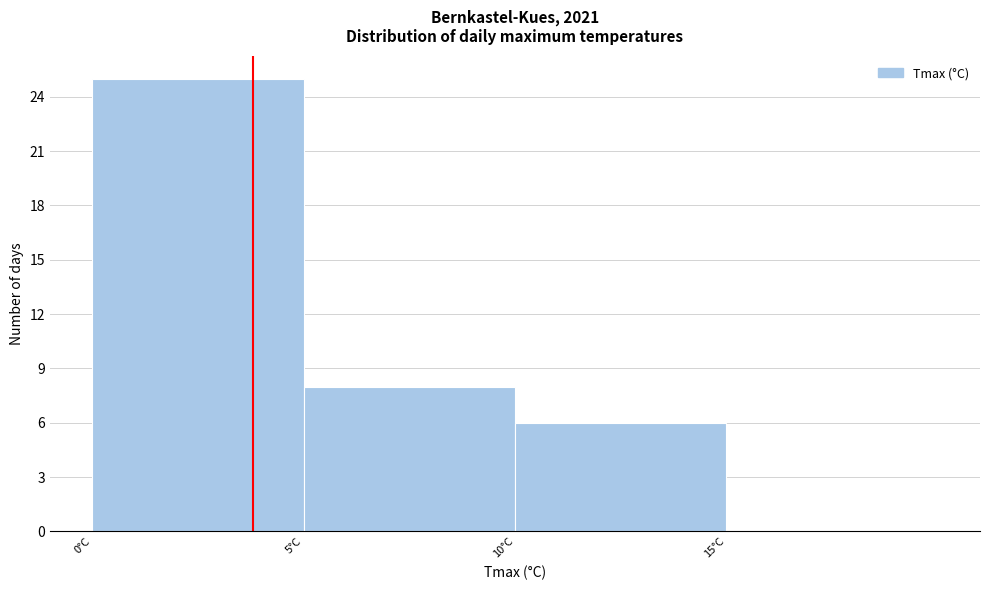

Over which range of the x-axis is the bar tallest?

0 to 5